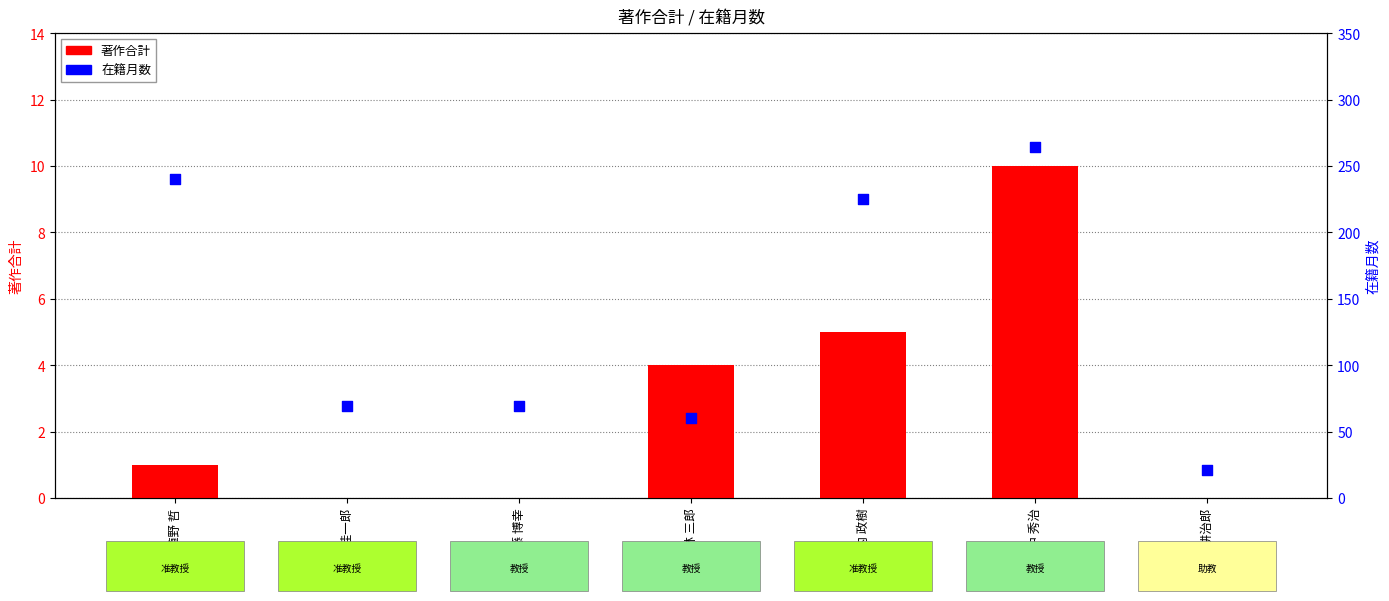

At which category is the sum across all series the highest?

田中 秀治